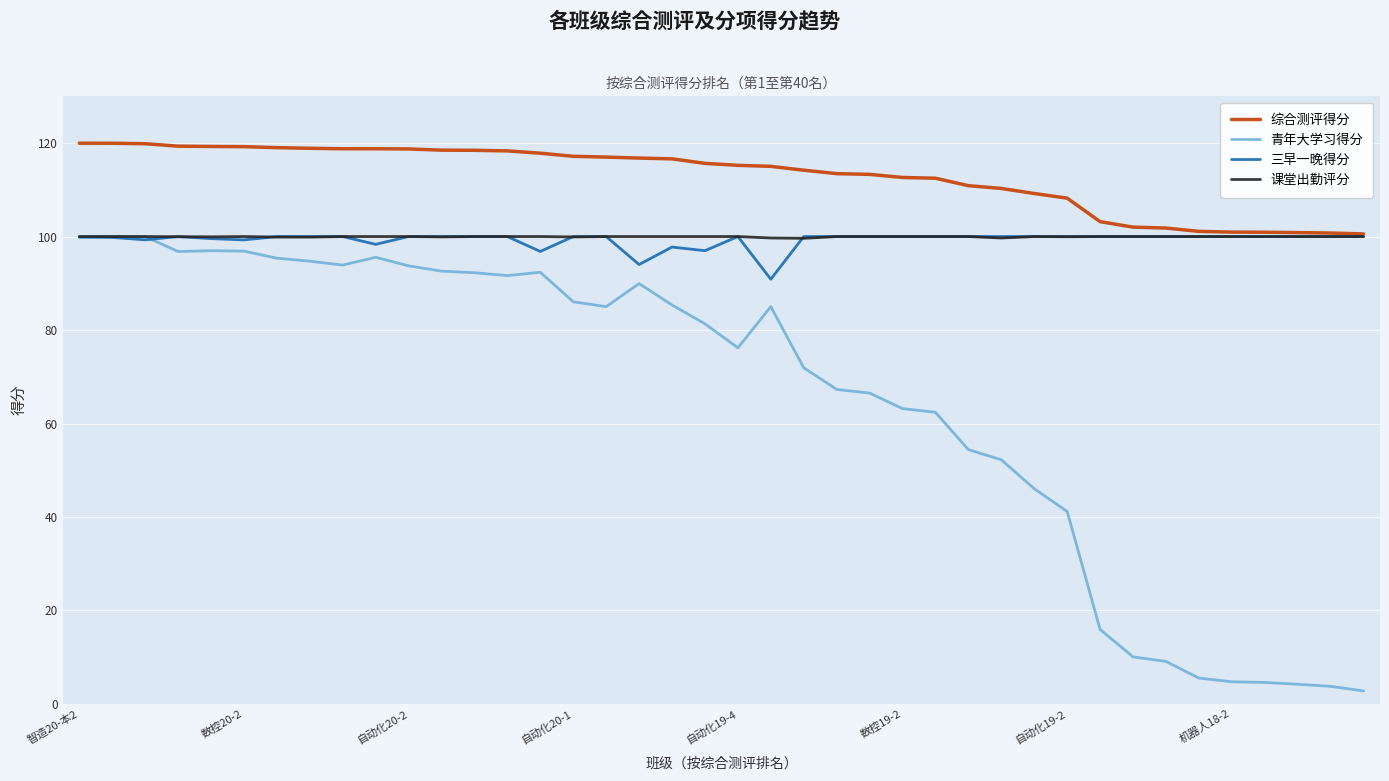

Which series has the largest total across all categories?

综合测评得分